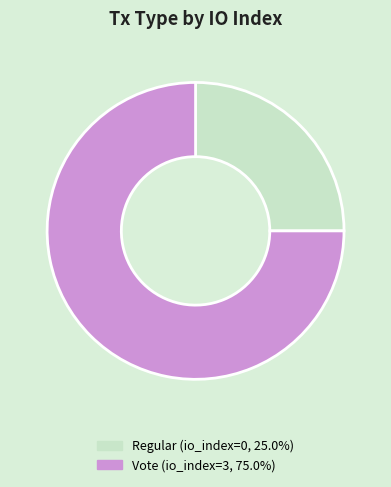

Is the sum of Vote and Regular greater than half?

Yes